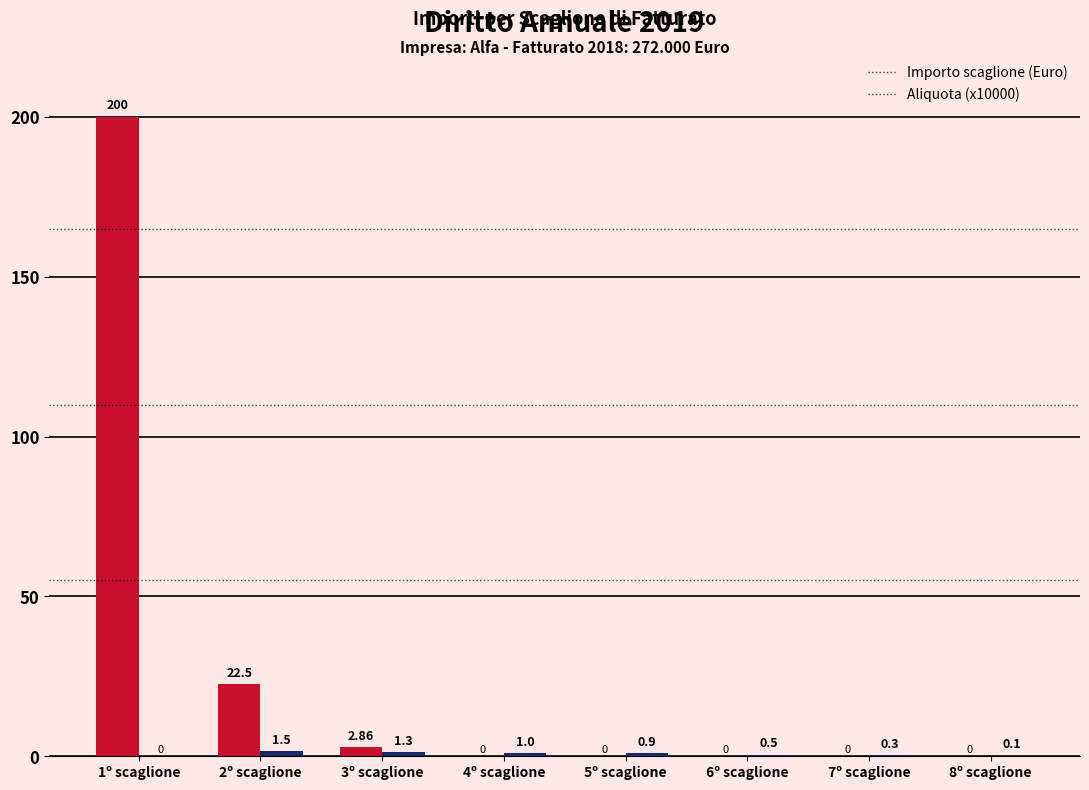

Which series has the largest total across all categories?

Importo scaglione (Euro)